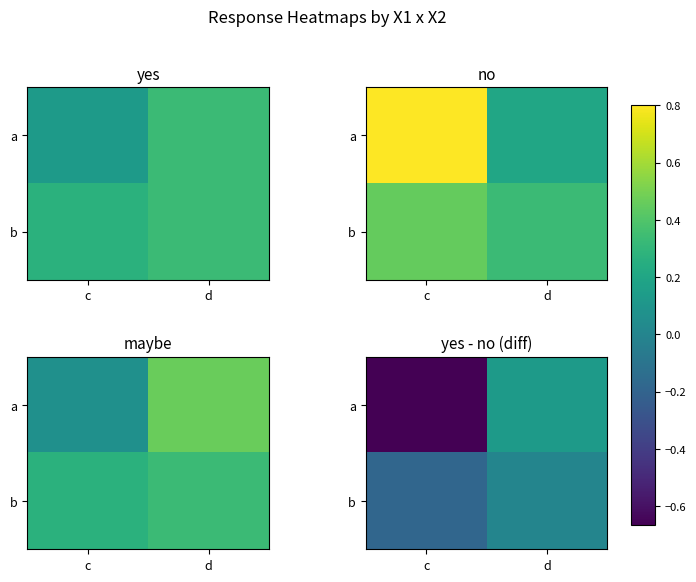

What is the sum of the a values at d and c?

-0.5